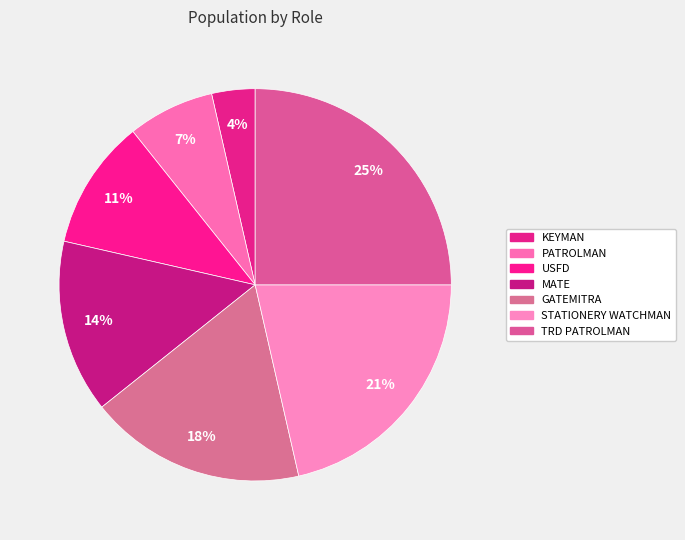

Rank the categories by value from lowest to highest.

KEYMAN, PATROLMAN, USFD, MATE, GATEMITRA, STATIONERY WATCHMAN, TRD PATROLMAN